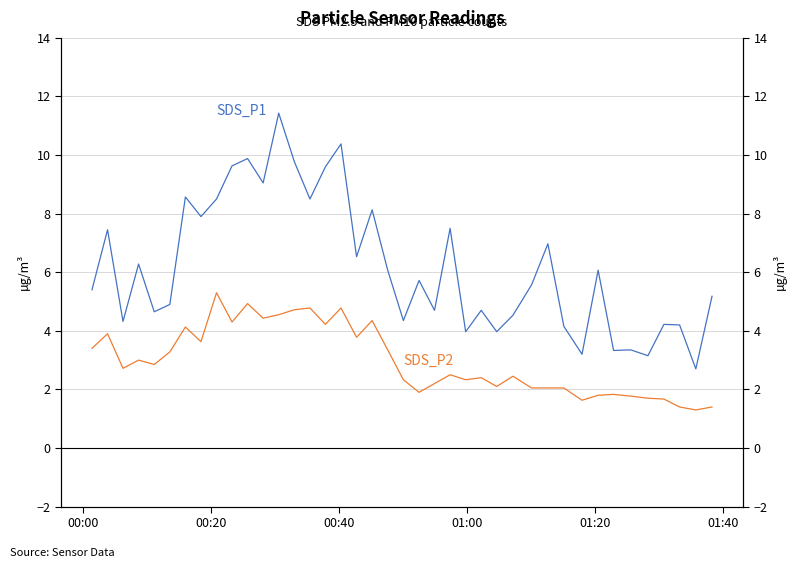

How many interior local valleys does the SDS_P2 series have?

12